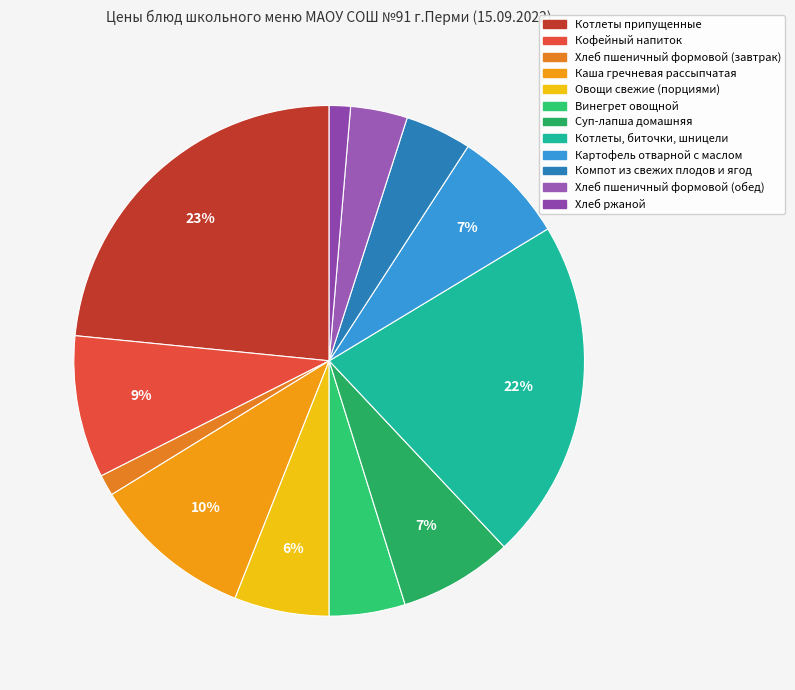

Combined, what portion of the pie is Кофейный напиток and Компот из свежих плодов и ягод?

13.2%